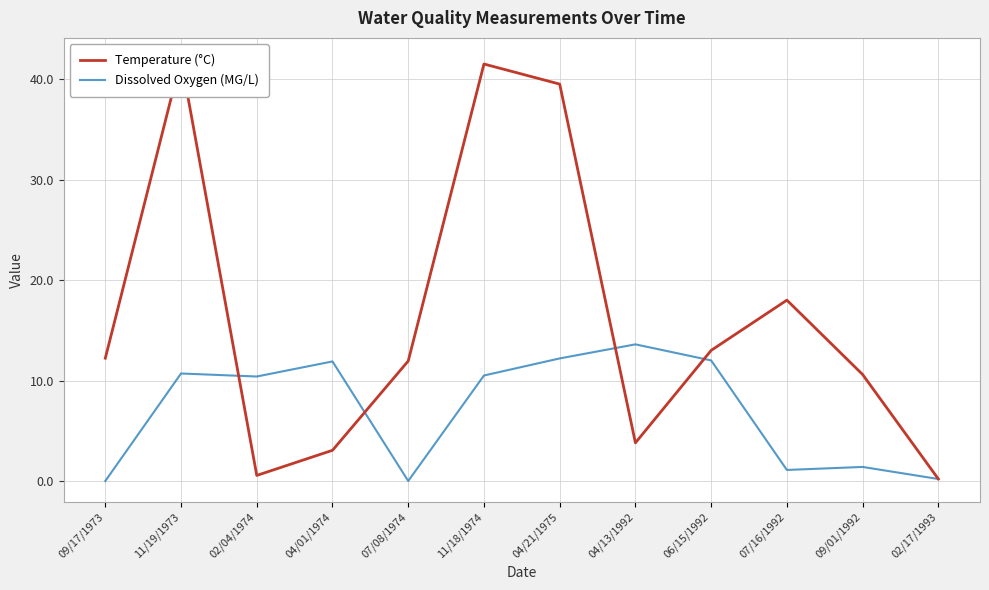

At which category is the sum across all series the highest?

11/19/1973